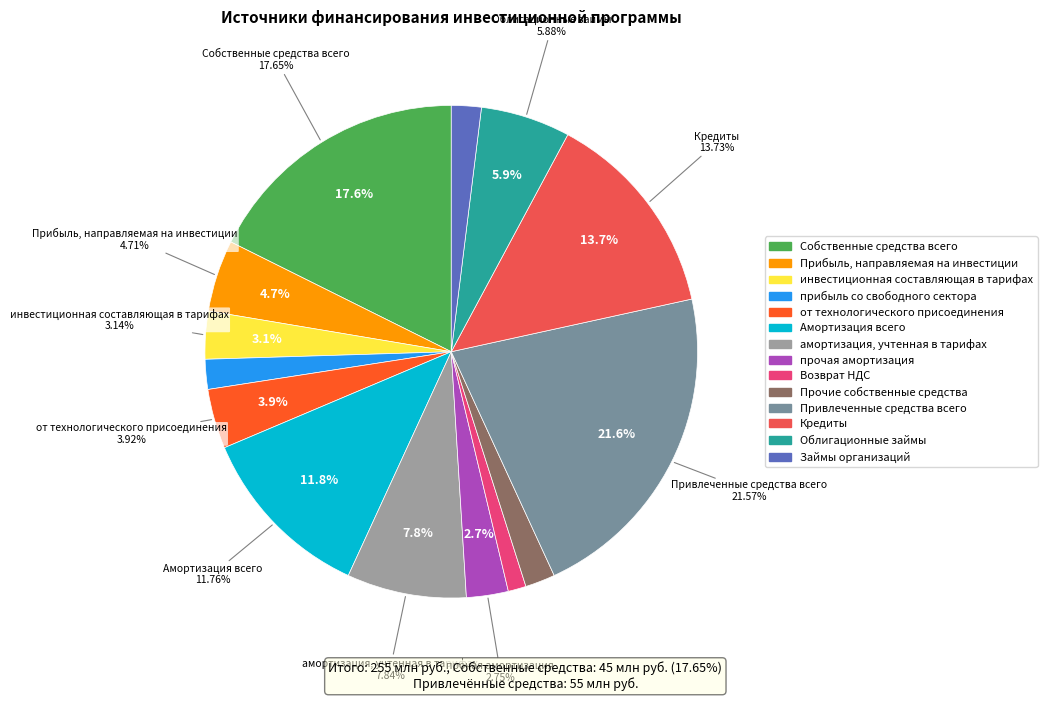

To the nearest percent, what percentage of the pie is инвестиционная составляющая в тарифах?

3%